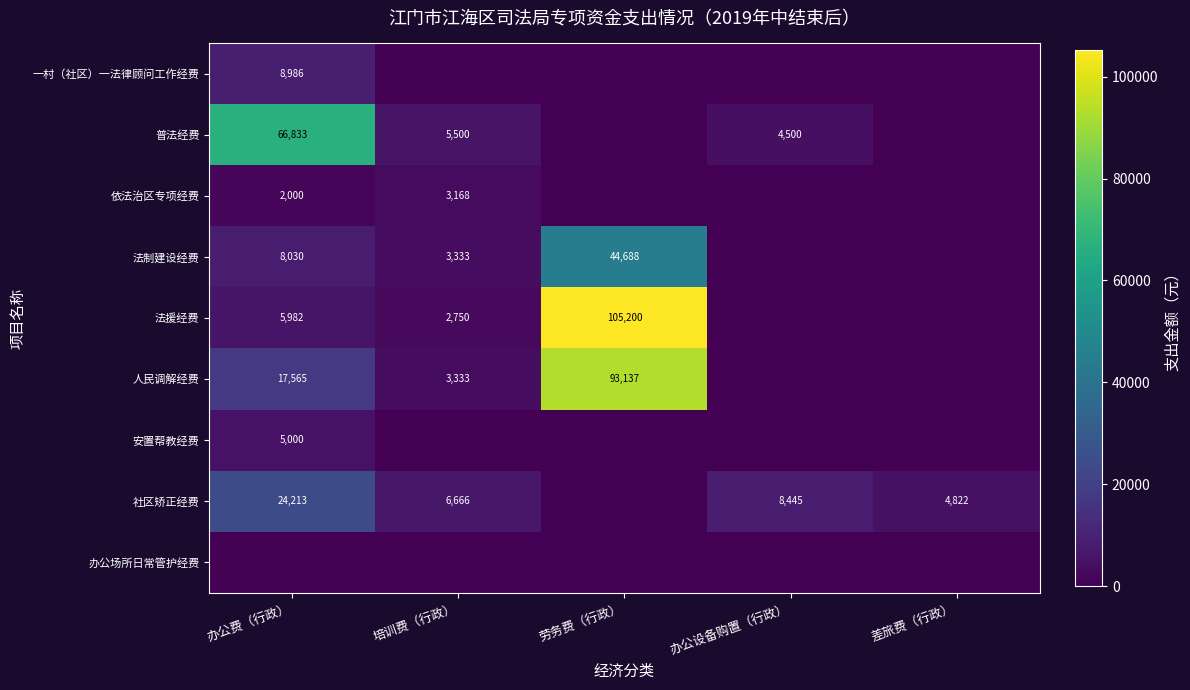

The value of 法援经费 at 培训费（行政） is 1412. True or false?

False